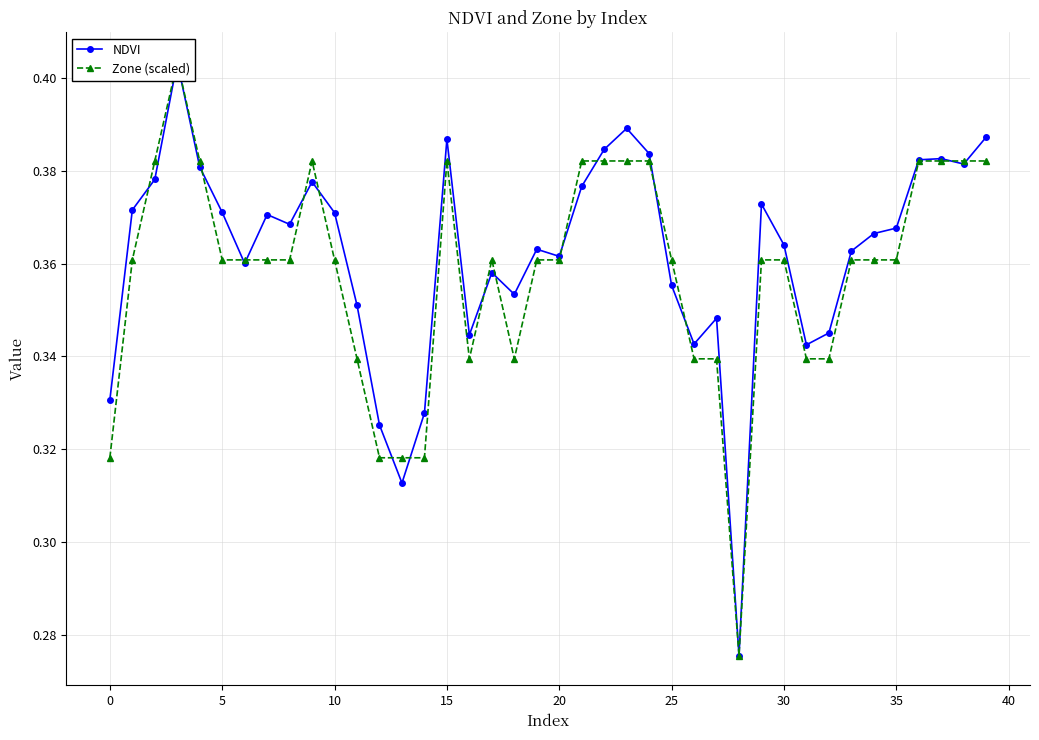

At 24, list the series in order from smallest to largest.

Zone (scaled), NDVI